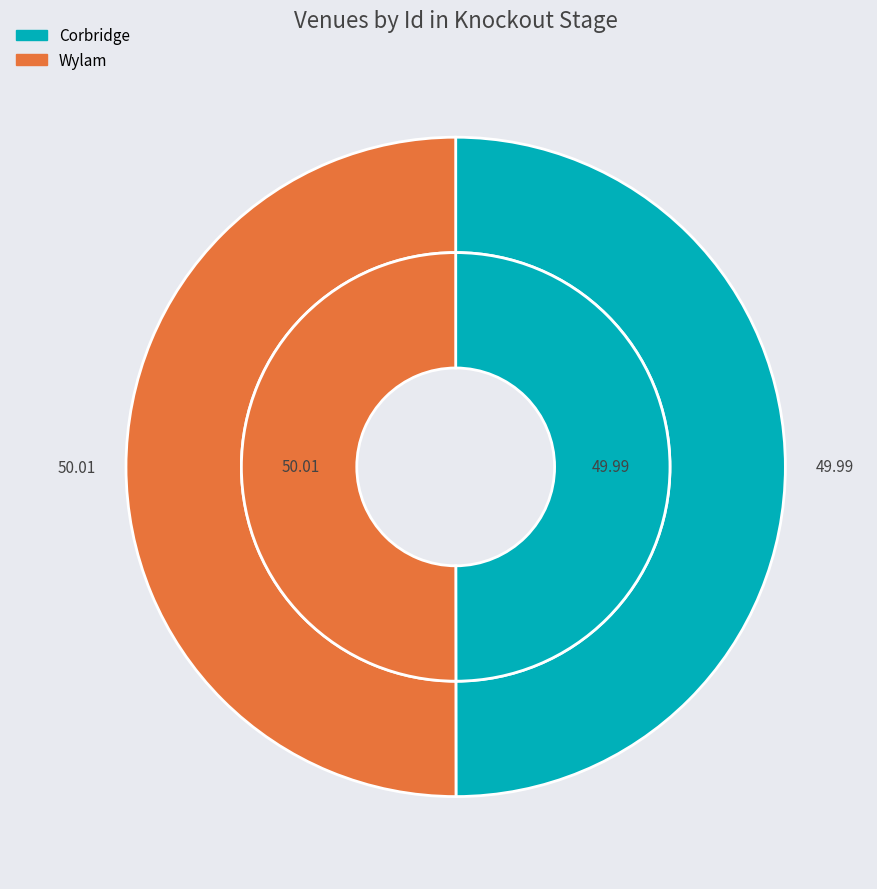

Which has a higher value, Wylam or Corbridge?

Wylam